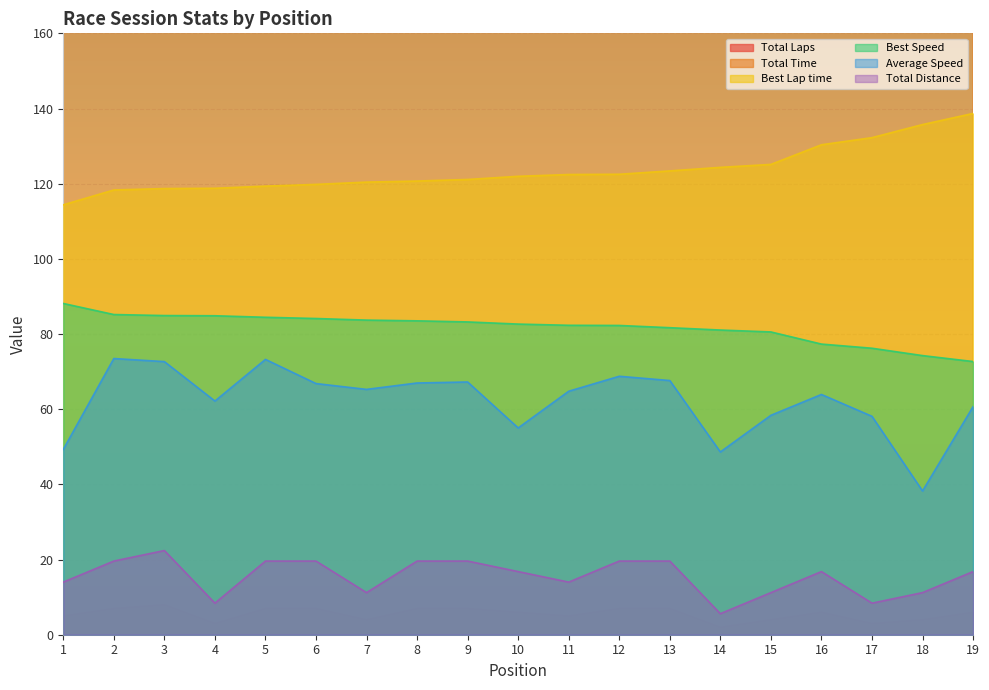

How many interior local valleys does the Total Distance series have?

5